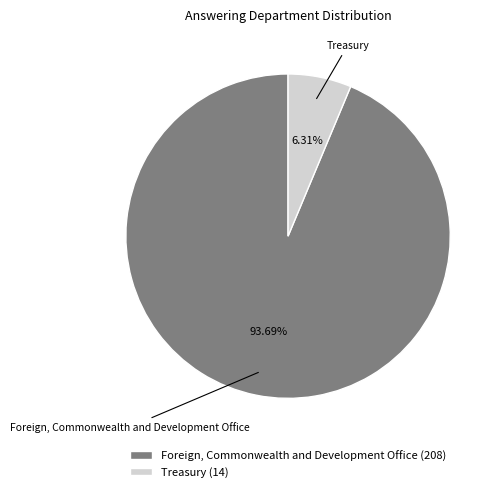

Which category has the smallest portion of the pie?

Treasury